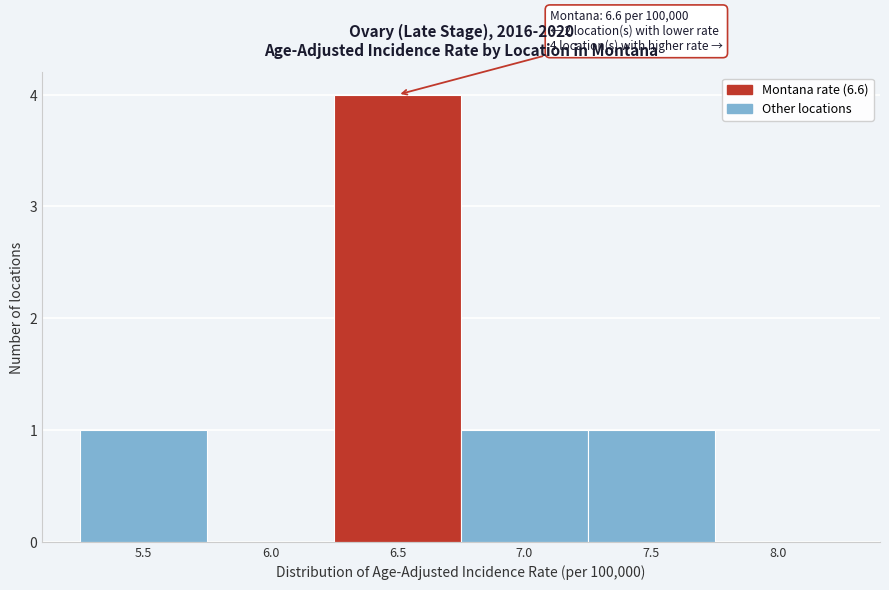

Reading left to right, extract all data points from this chart.

5.5=1	6.0=0	6.5=4	7.0=1	7.5=1	8.0=0